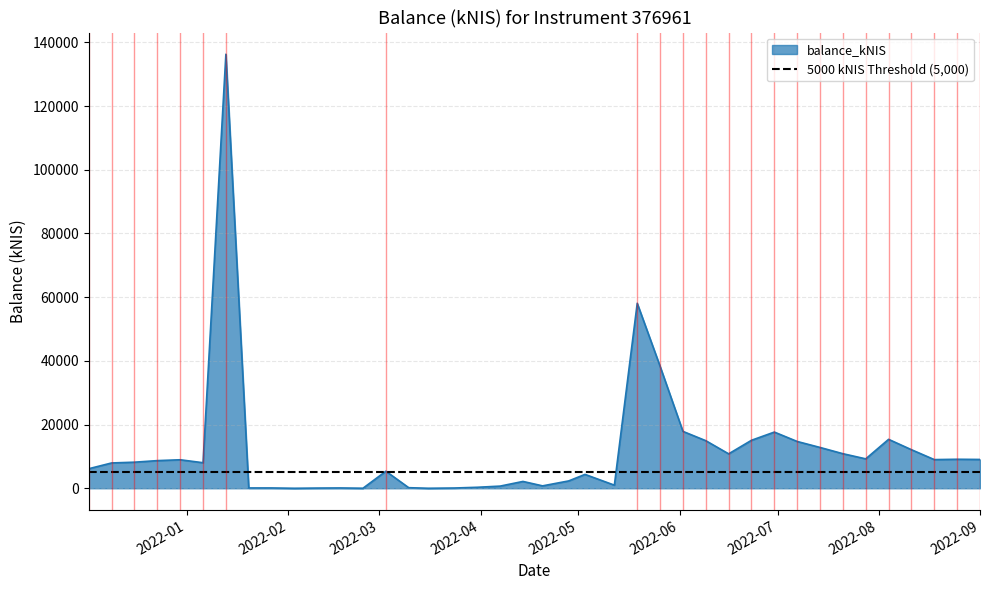

True or false: the data shows 10855.4 at 2022-07-21.

True